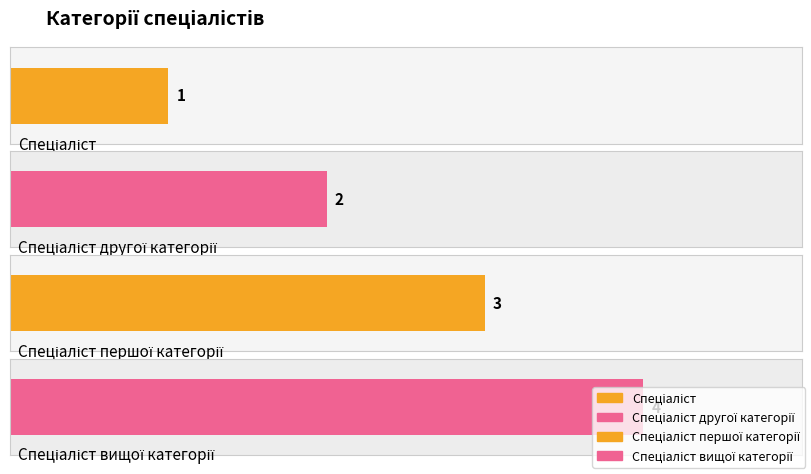

What position from the right is Спеціаліст другої категорії?

3